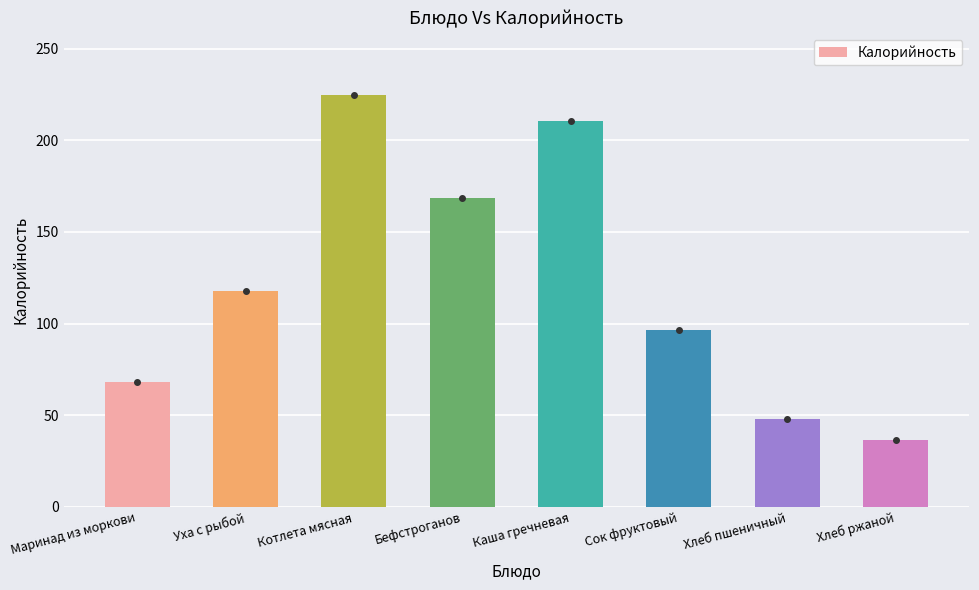

The value at Уха с рыбой is 202.2. True or false?

False